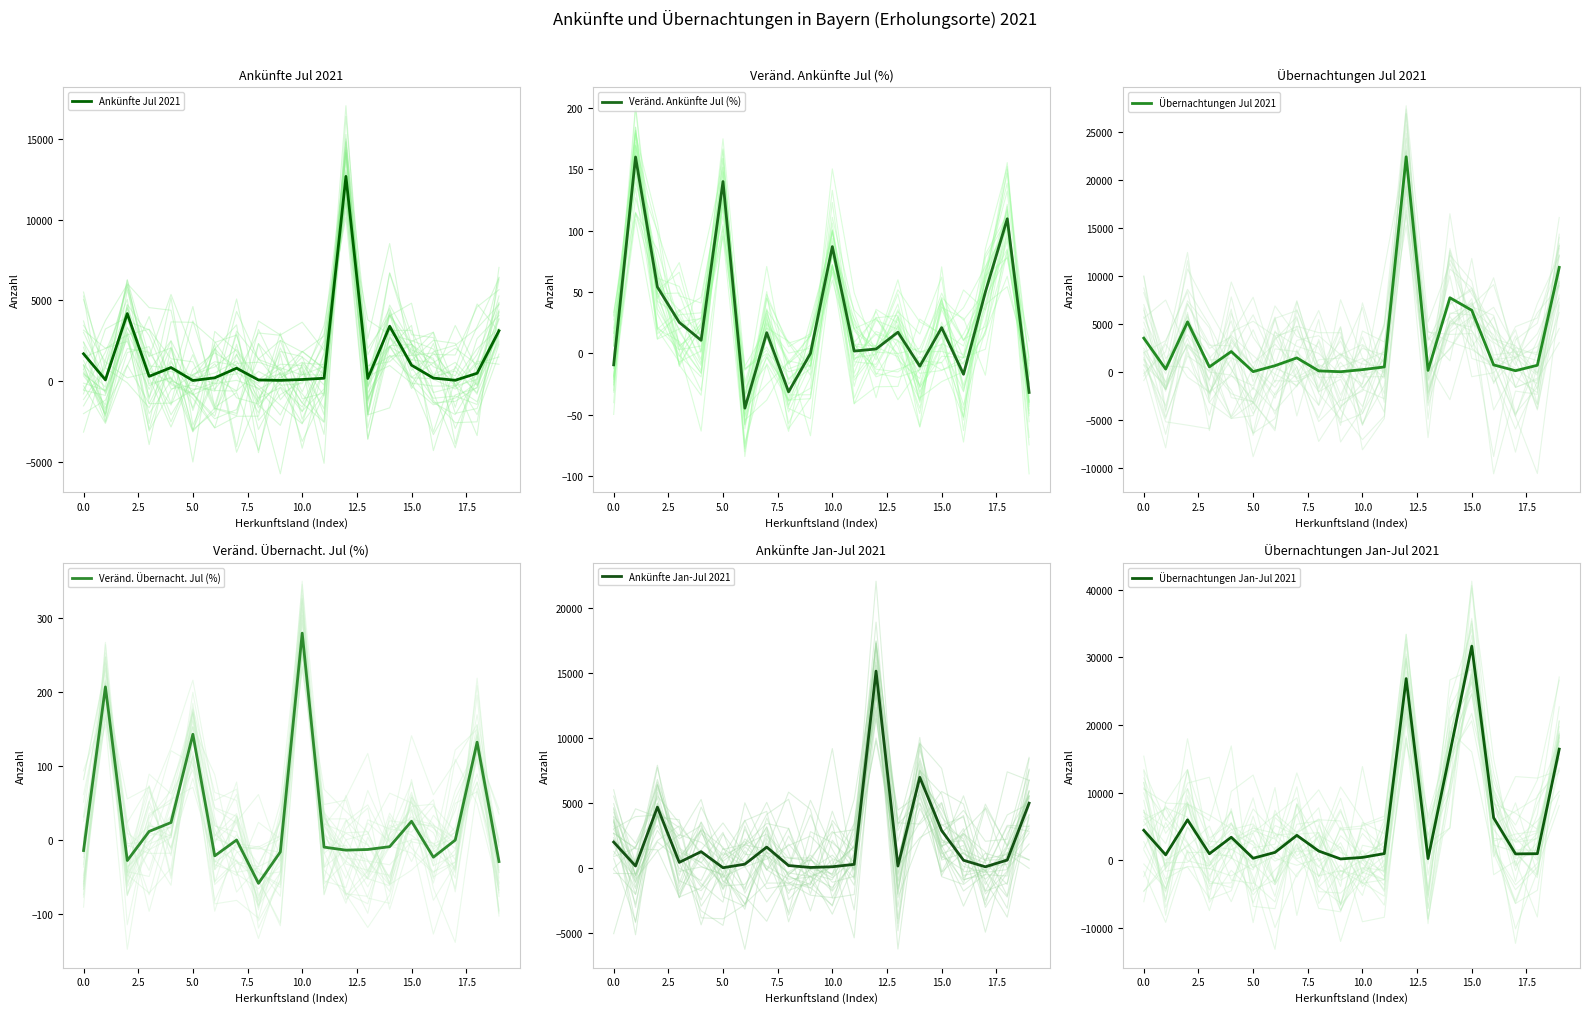

At which label is Übernachtungen Jul 2021 closest to 11222?

19